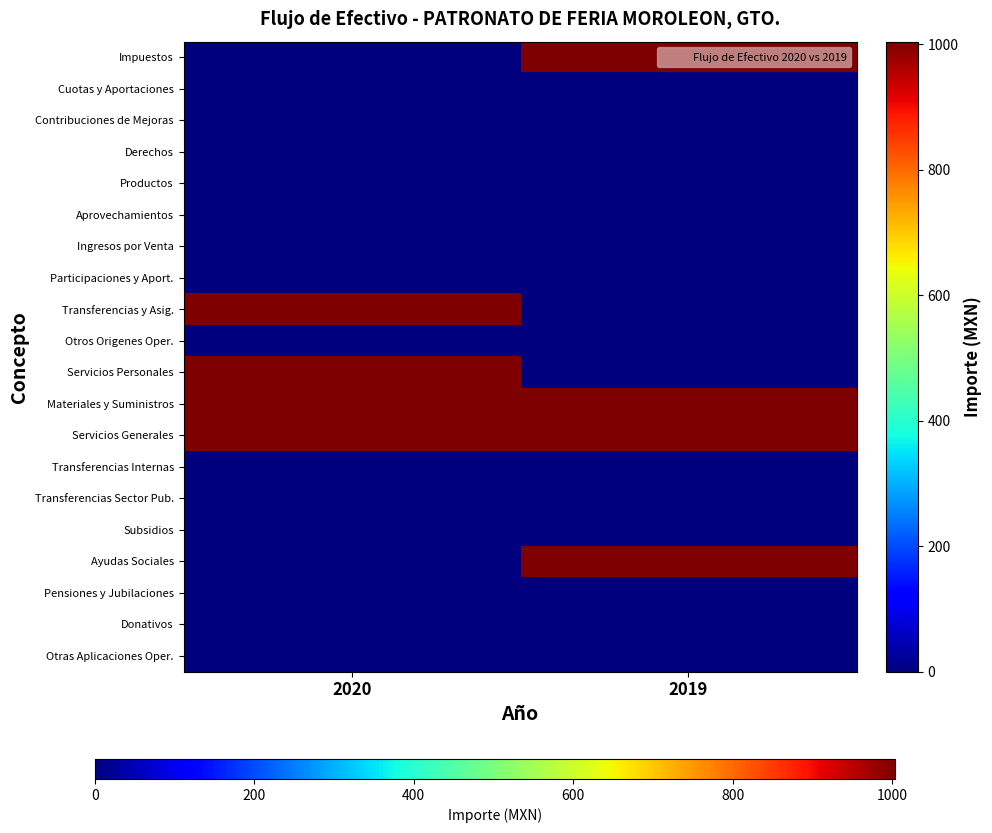

Between 2020 and 2019, which series saw the biggest shift?

Impuestos